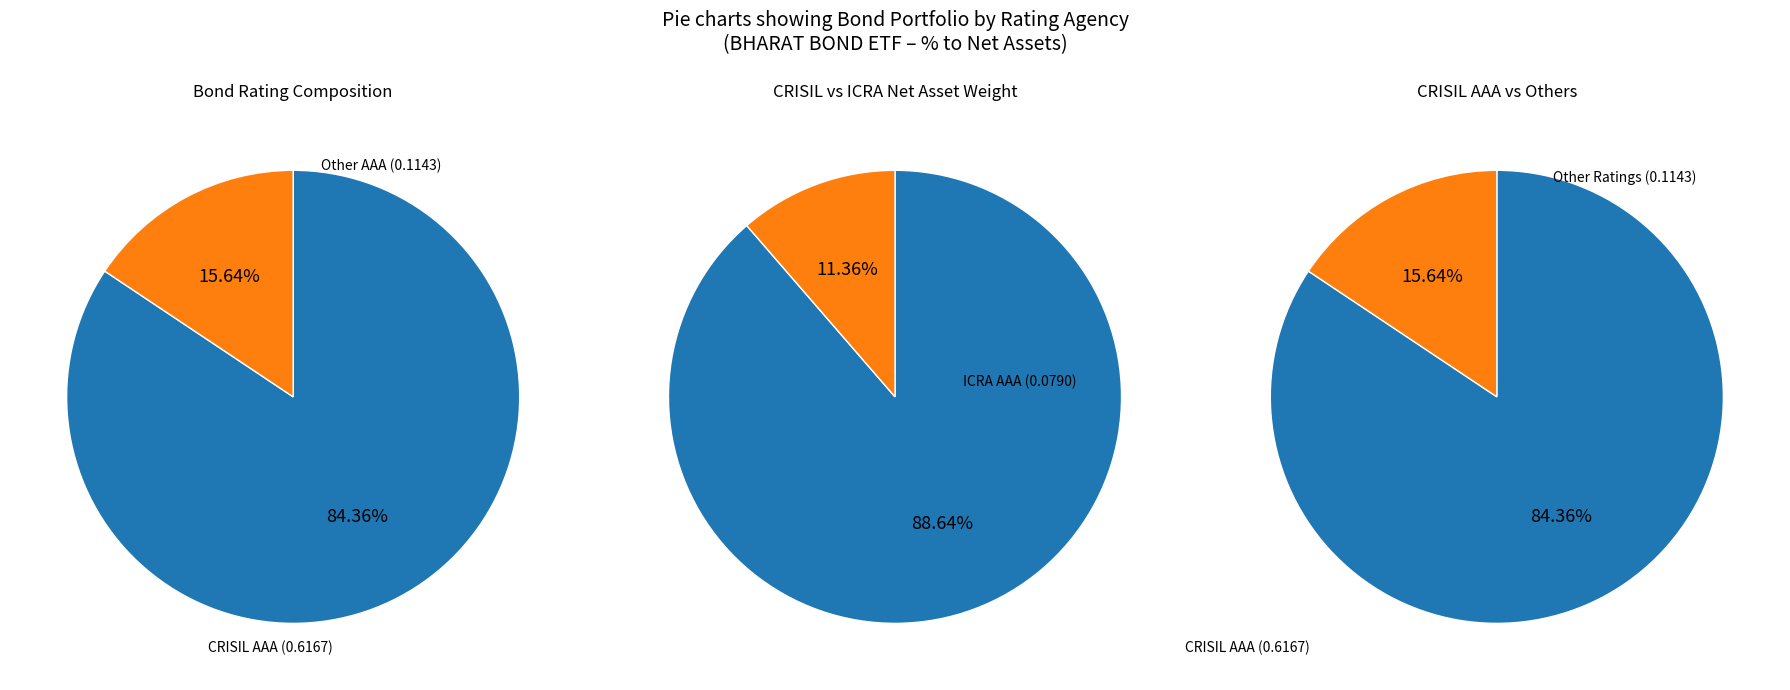

Is the sum of CRISIL AAA and CARE AAA greater than half?

Yes